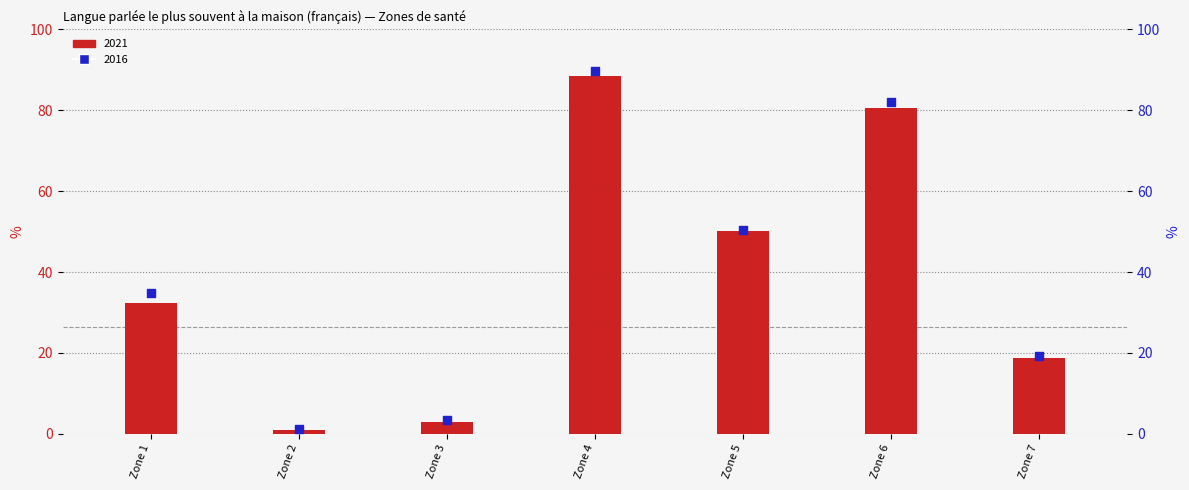

At how many categories does at least one series exceed 61?

2